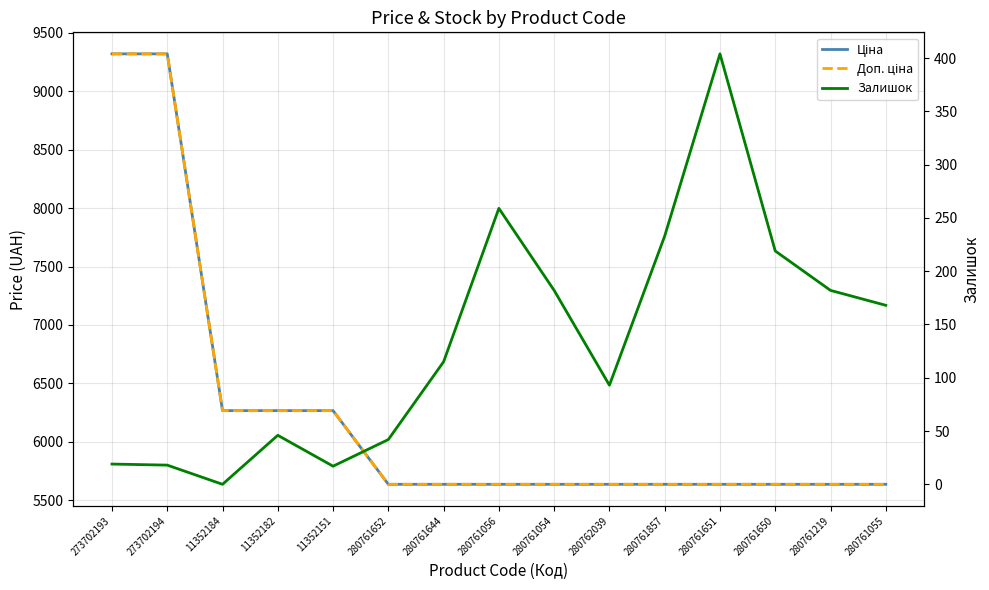

Which series has the widest spread of values?

Ціна